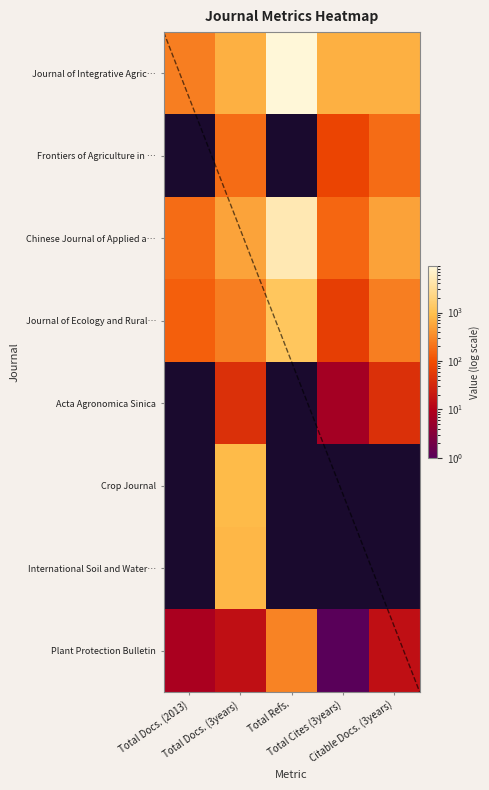

Which series has the largest total across all categories?

Journal of Integrative Agriculture